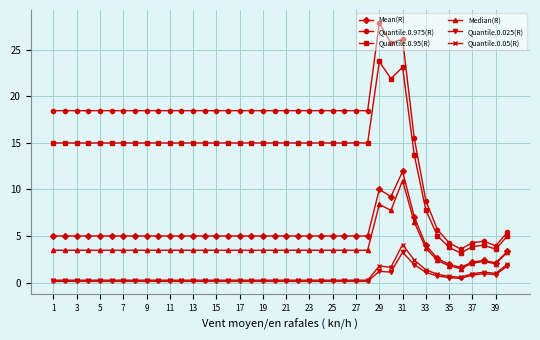

True or false: Quantile.0.95(R) has more than 0 points higher than both neighbors.

True